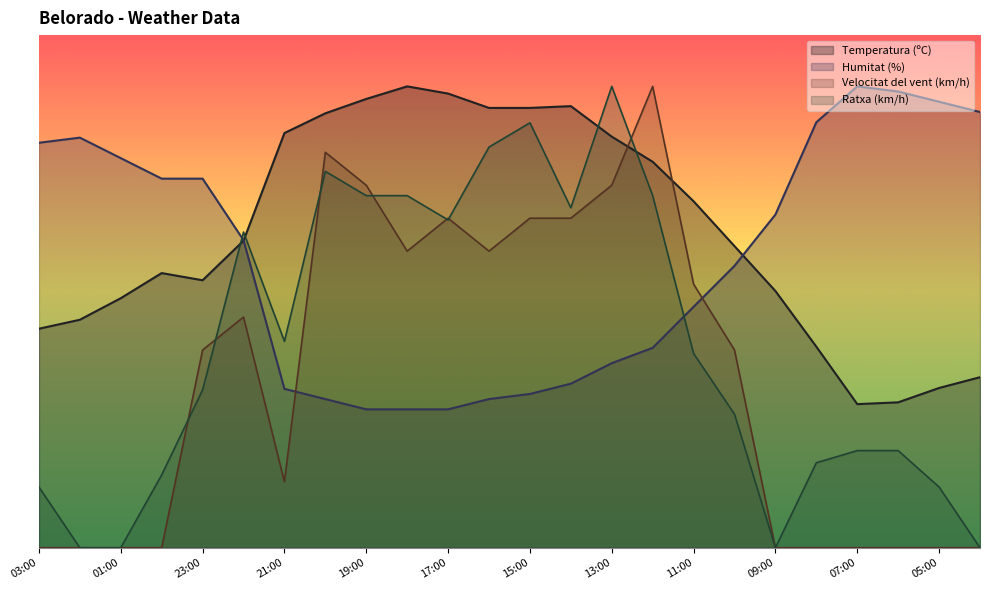

What is the label of the 23rd point from the left?

05:00